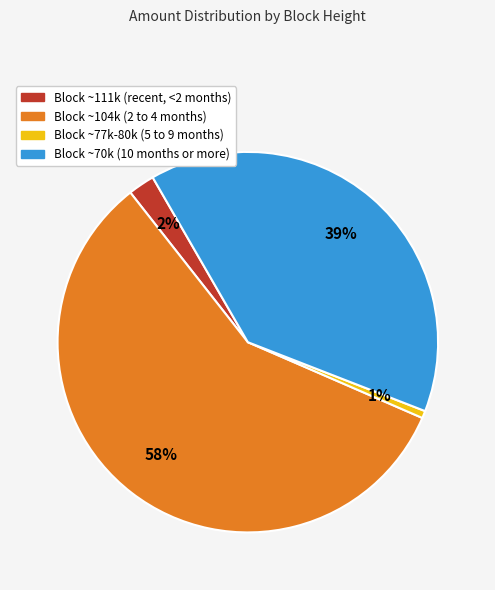

Which has a higher value, Block ~77k-80k (5 to 9 months) or Block ~111k (recent, <2 months)?

Block ~111k (recent, <2 months)